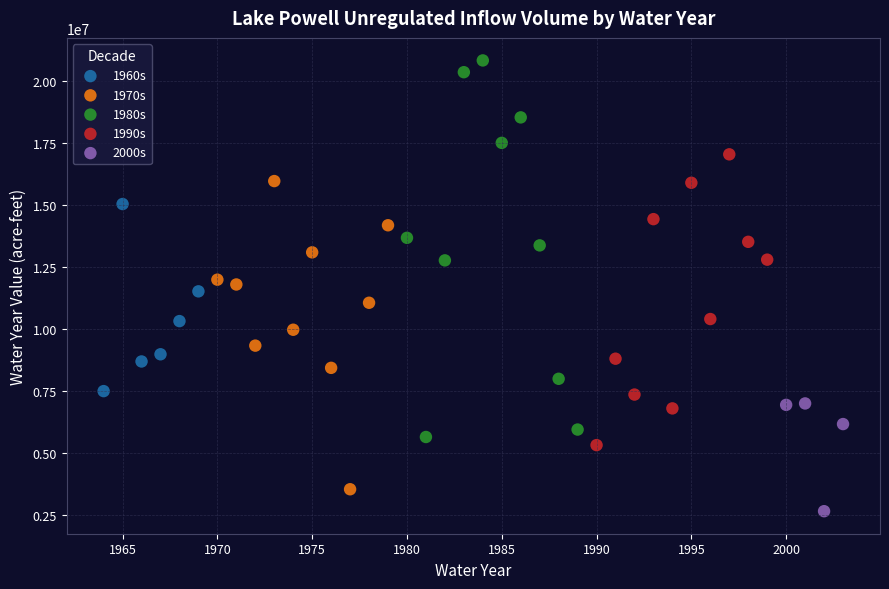

Which series contains the highest Y value?

1980s